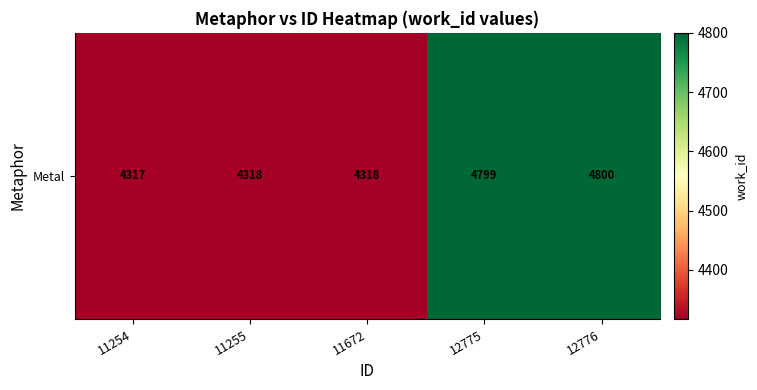

Which category has the highest value across all series?

12776